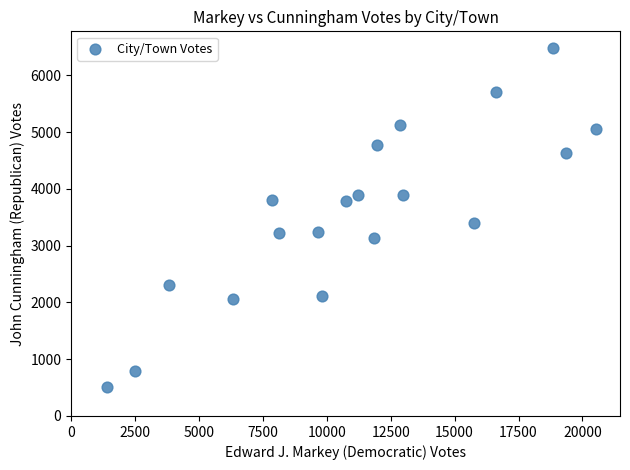

What is the range of Y values (max minus min)?

5966